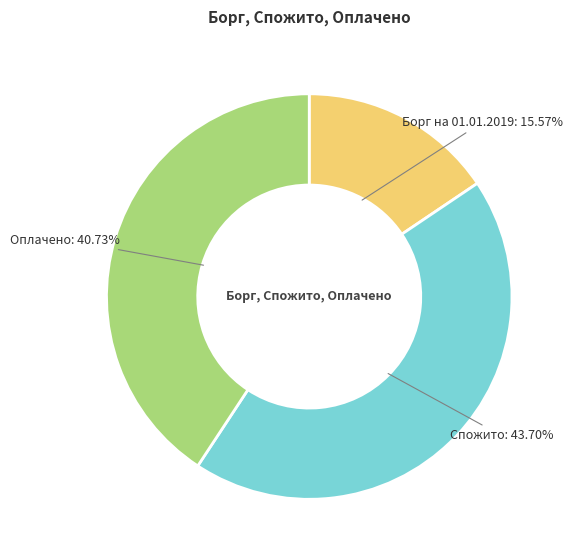

Does Борг на 01.01.2019 represent more than half of the total?

No